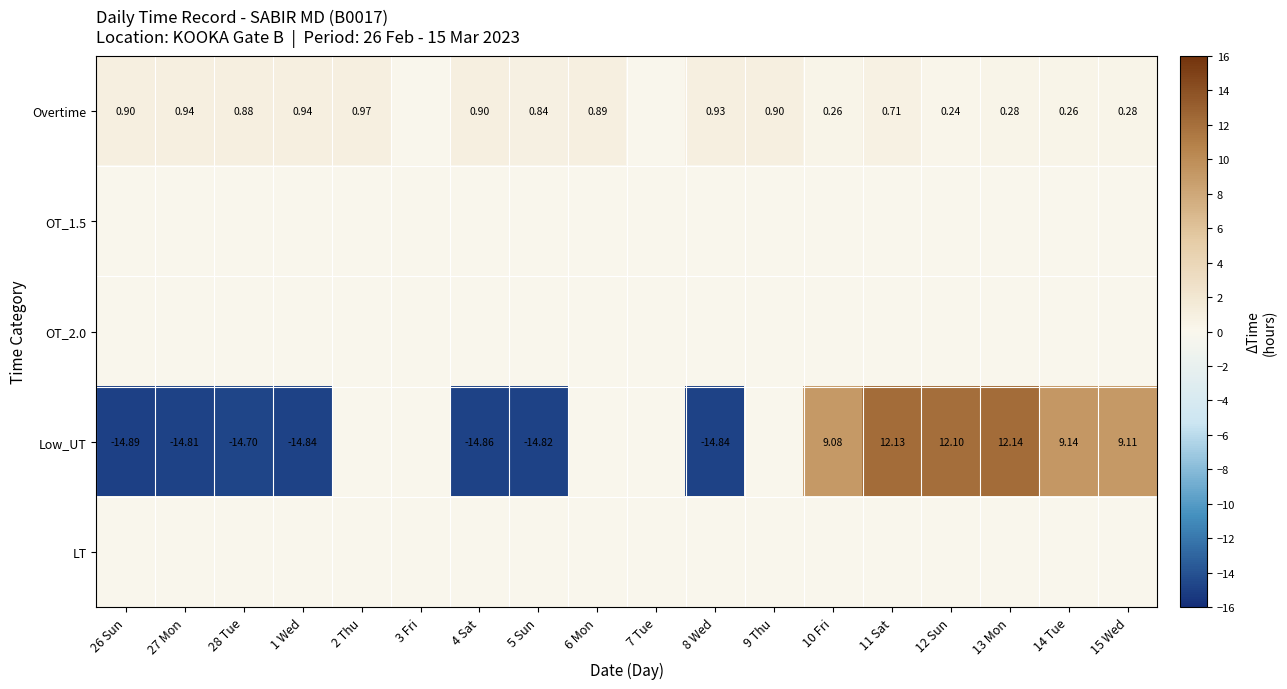

Which has a higher value, 15 Wed or 12 Sun?

15 Wed